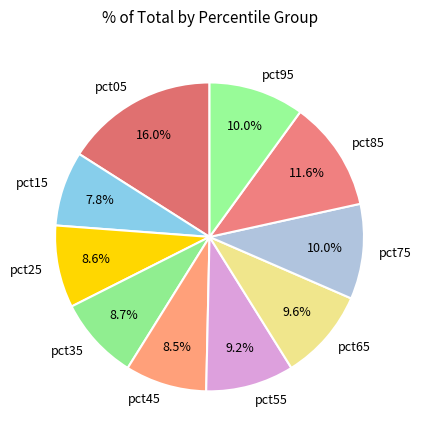

Which has a higher value, pct15 or pct65?

pct65